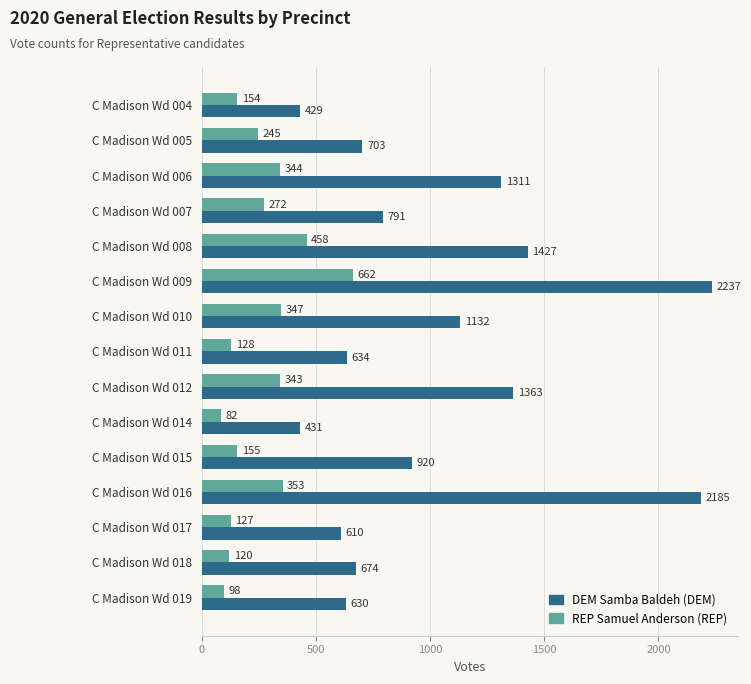

True or false: DEM Samba Baldeh (DEM) has a value of 1200 at C Madison Wd 015.

False